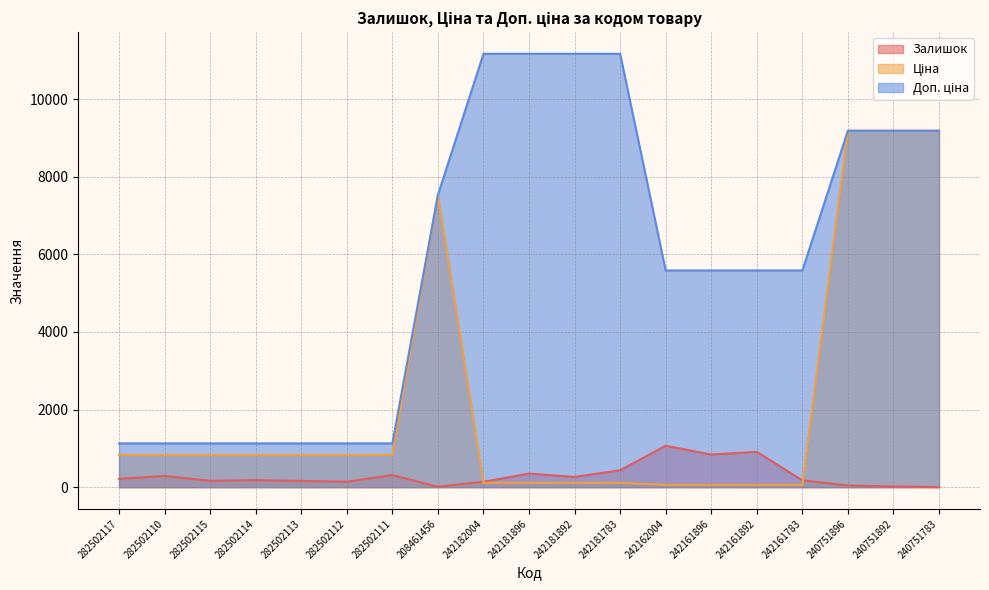

At how many categories does at least one series exceed 5345?

12